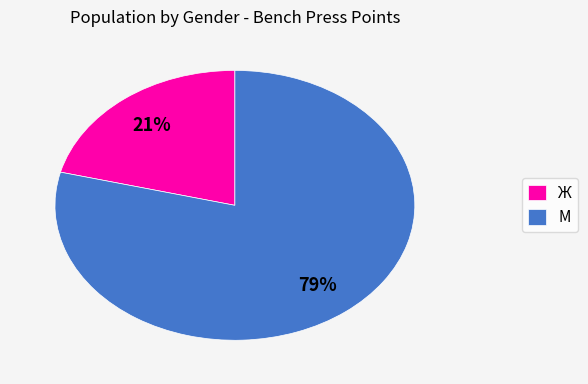

Is the sum of М and Ж greater than half?

Yes